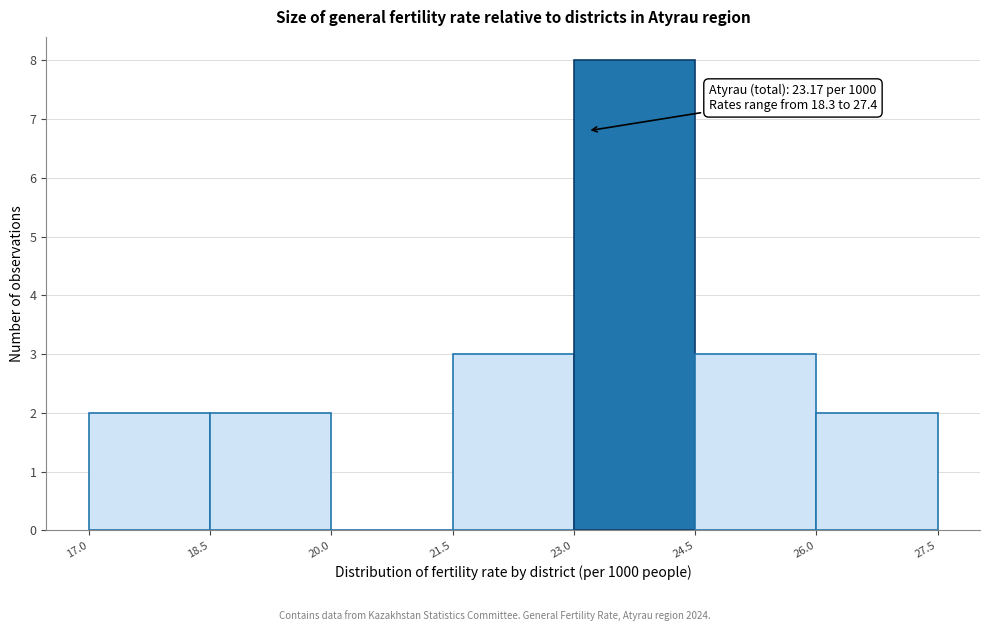

Over which range of the x-axis is the bar tallest?

23.0 to 24.5